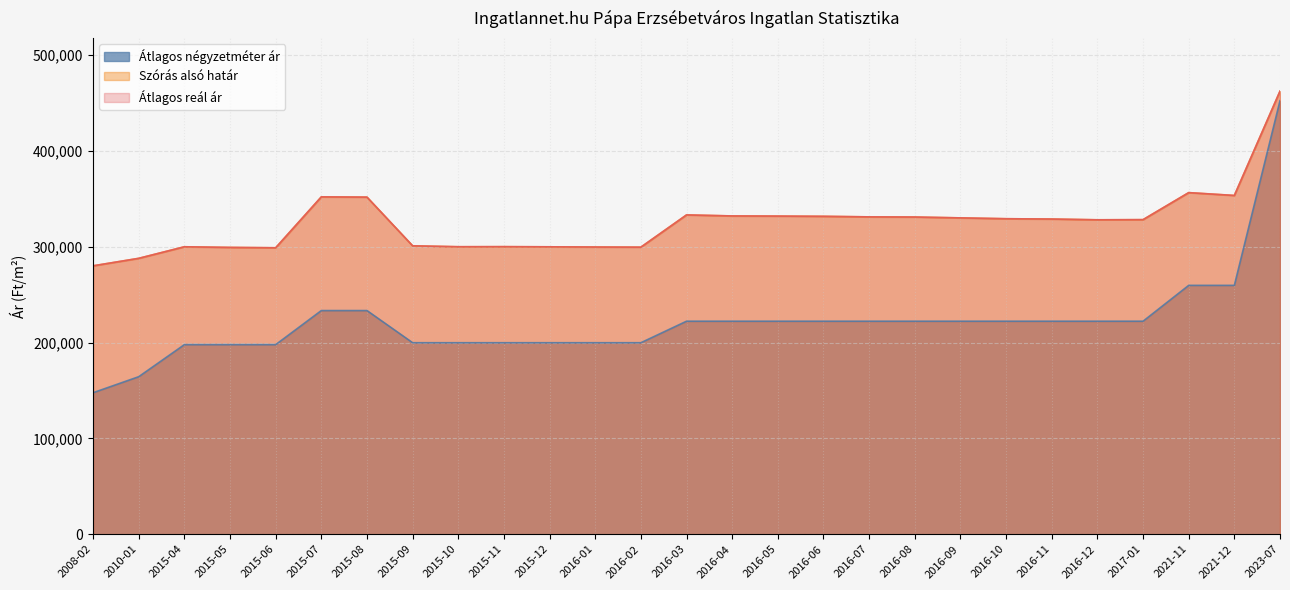

What are all the series names shown in the legend?

Átlagos négyzetméter ár, Szórás alsó határ, Átlagos reál ár